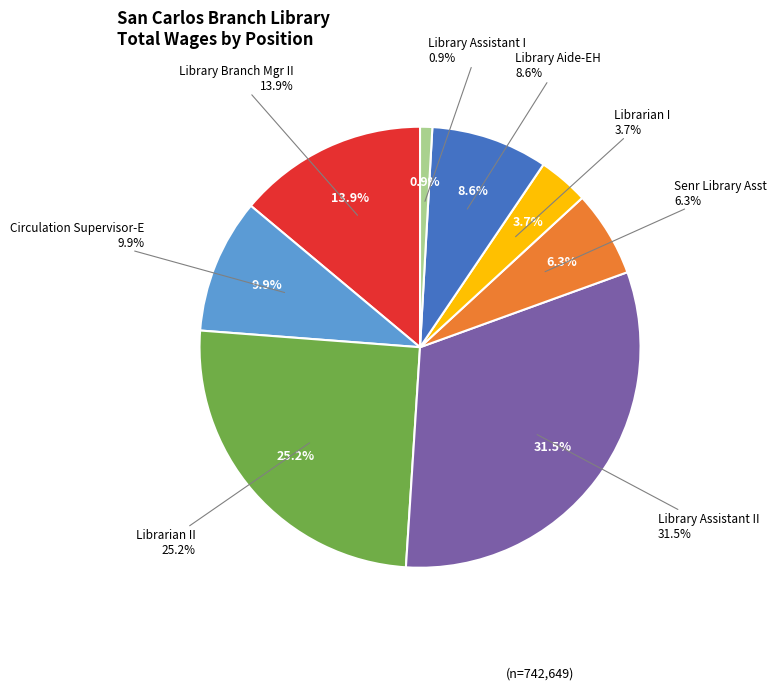

Is it true that Circulation Supervisor-E is 10% of the pie?

True